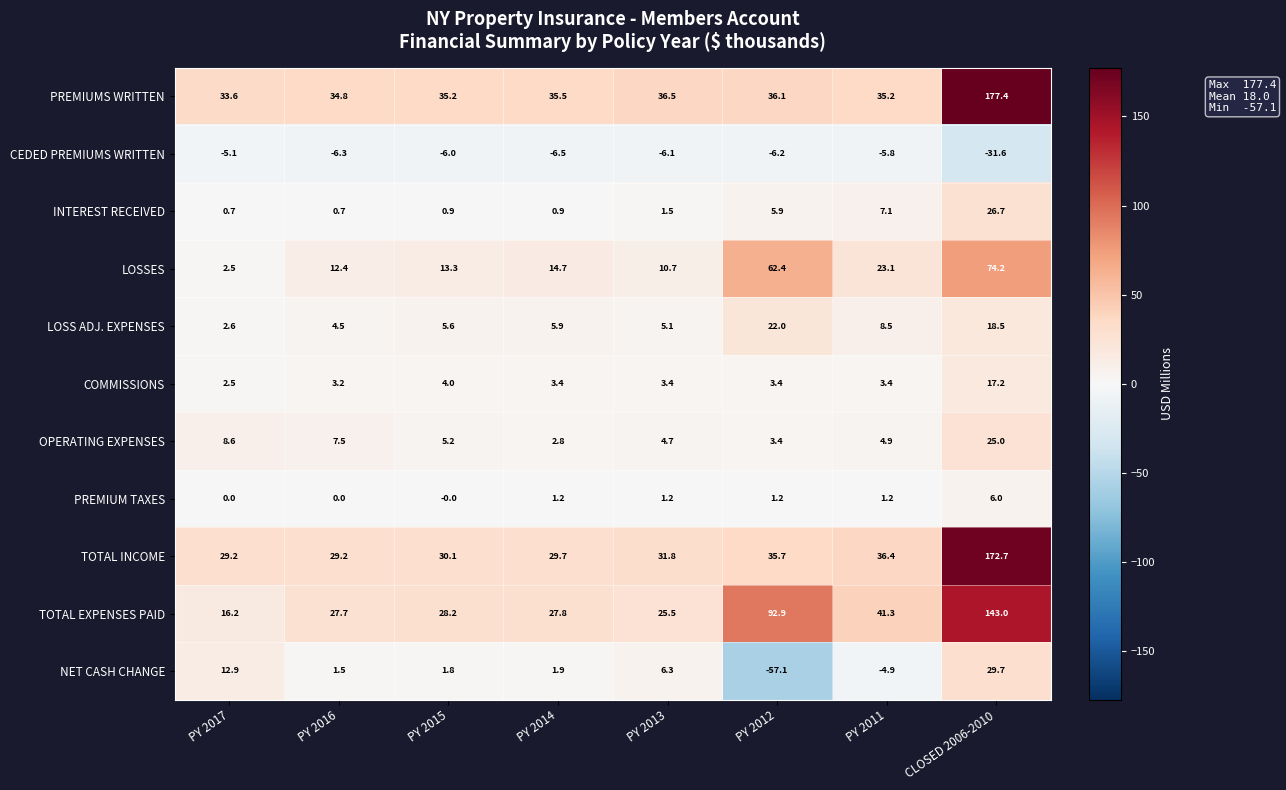

The value of NET CASH CHANGE at CLOSED 2006-2010 is 9.0. True or false?

False